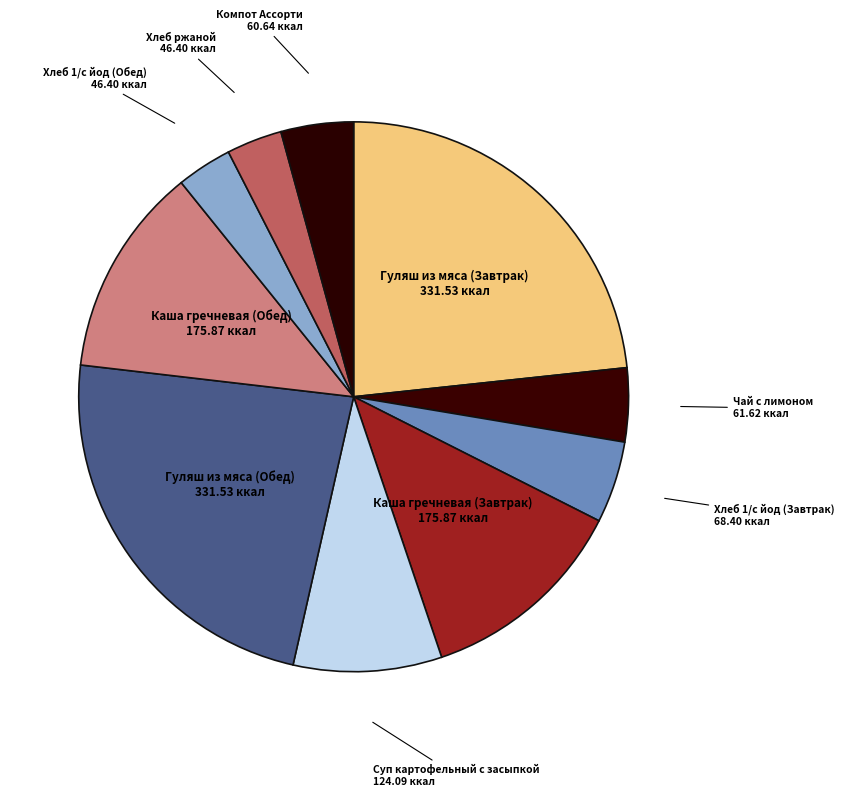

How many slices are in this pie chart?

10